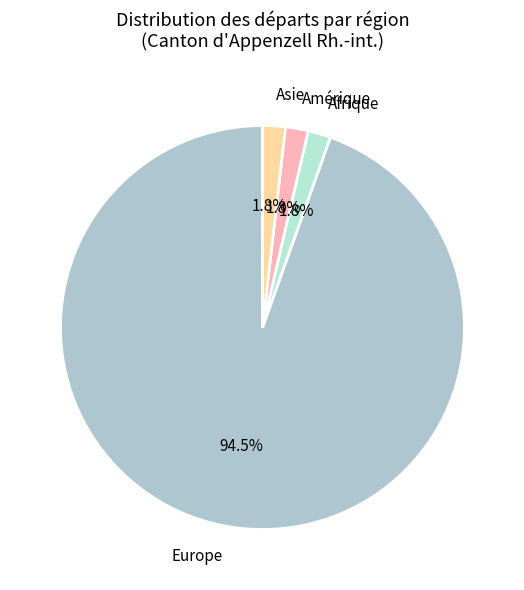

How many segments does this pie chart have?

4